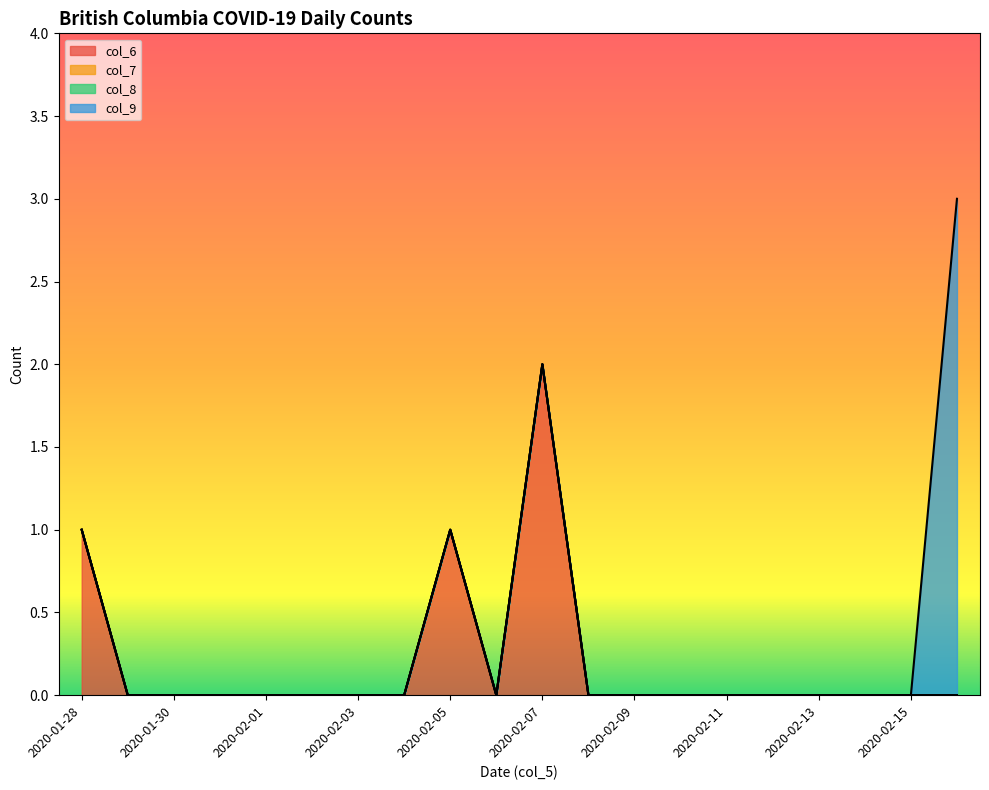

The value of col_9 at 2020-02-07 is 0. True or false?

True